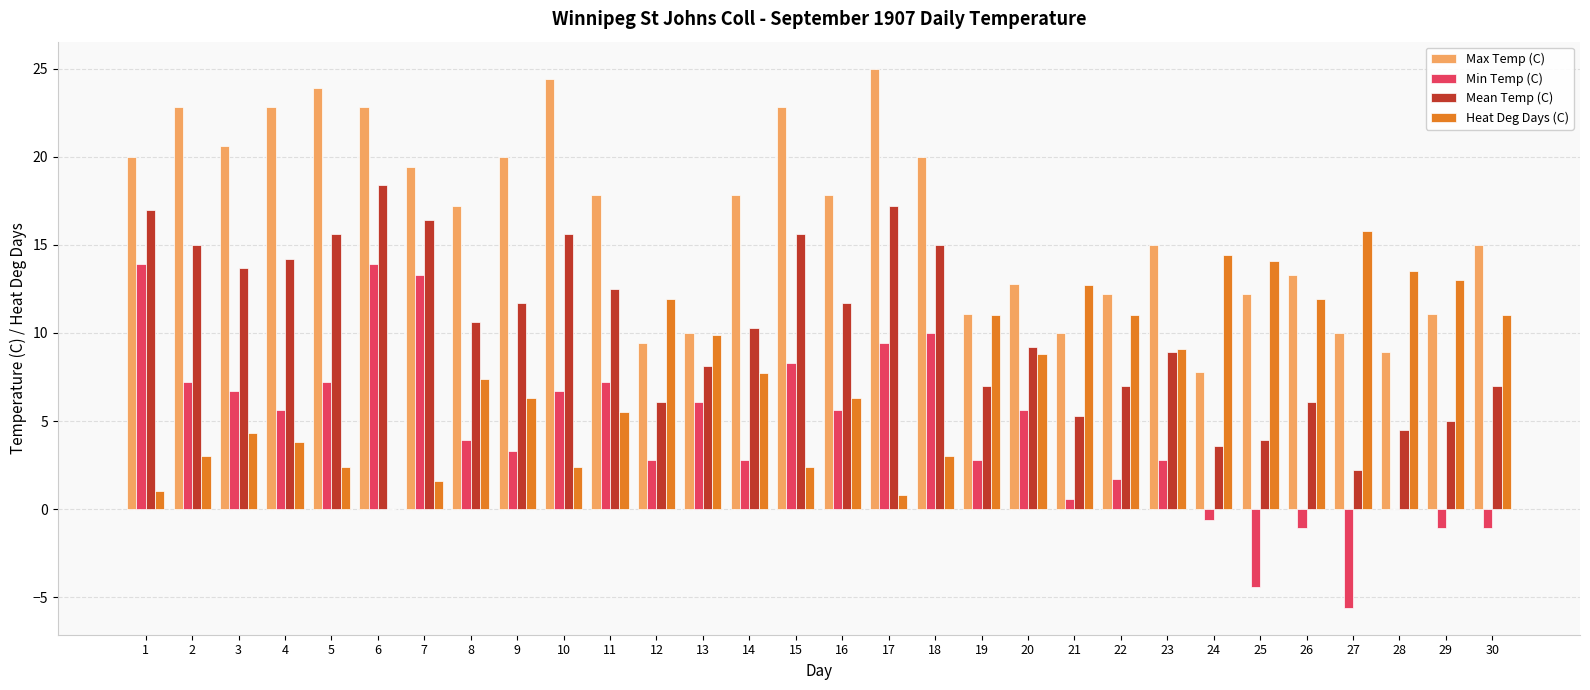

The Min Temp (C) series shows 3.9 at 8. True or false?

True